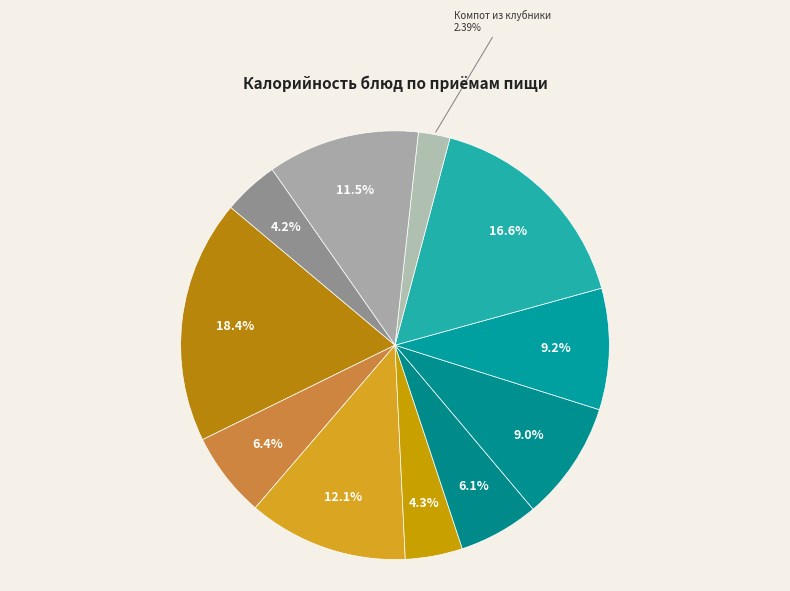

Which slice is the largest?

Омлет натуральный